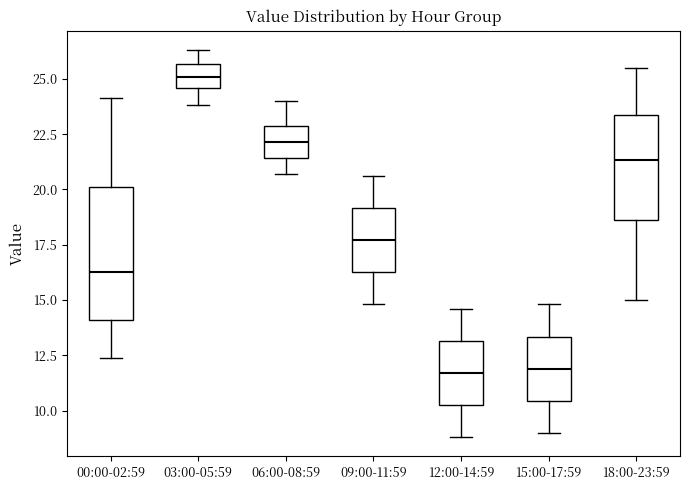

Reading left to right, read every box against the y-axis: the position of its median line, the range the box covers, and the ends of its whiskers. The values are not printed on the chart, so give them approximately, as read against the axis.

00:00-02:59: median 16.5, box 14.0 to 20.0, whiskers 12.5 to 24.0
03:00-05:59: median 25.0, box 24.5 to 25.5, whiskers 24.0 to 26.5
06:00-08:59: median 22.0, box 21.5 to 23.0, whiskers 20.5 to 24.0
09:00-11:59: median 17.5, box 16.5 to 19.0, whiskers 15.0 to 20.5
12:00-14:59: median 11.5, box 10.5 to 13.0, whiskers 9.0 to 14.5
15:00-17:59: median 12.0, box 10.5 to 13.5, whiskers 9.0 to 15.0
18:00-23:59: median 21.5, box 18.5 to 23.5, whiskers 15.0 to 25.5